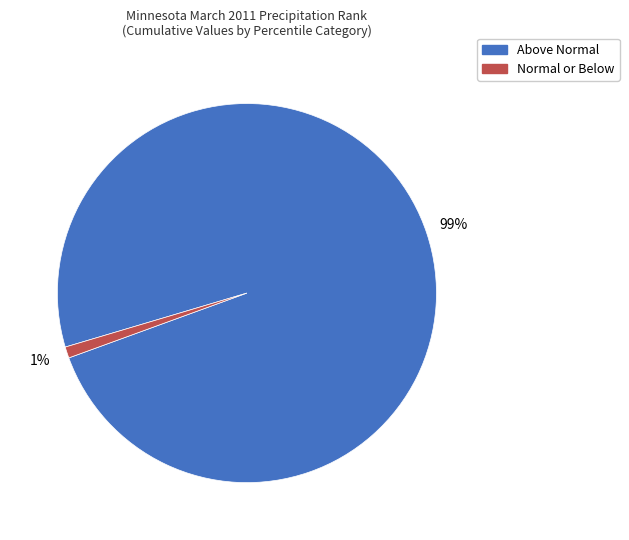

Count the number of slices in the pie.

2